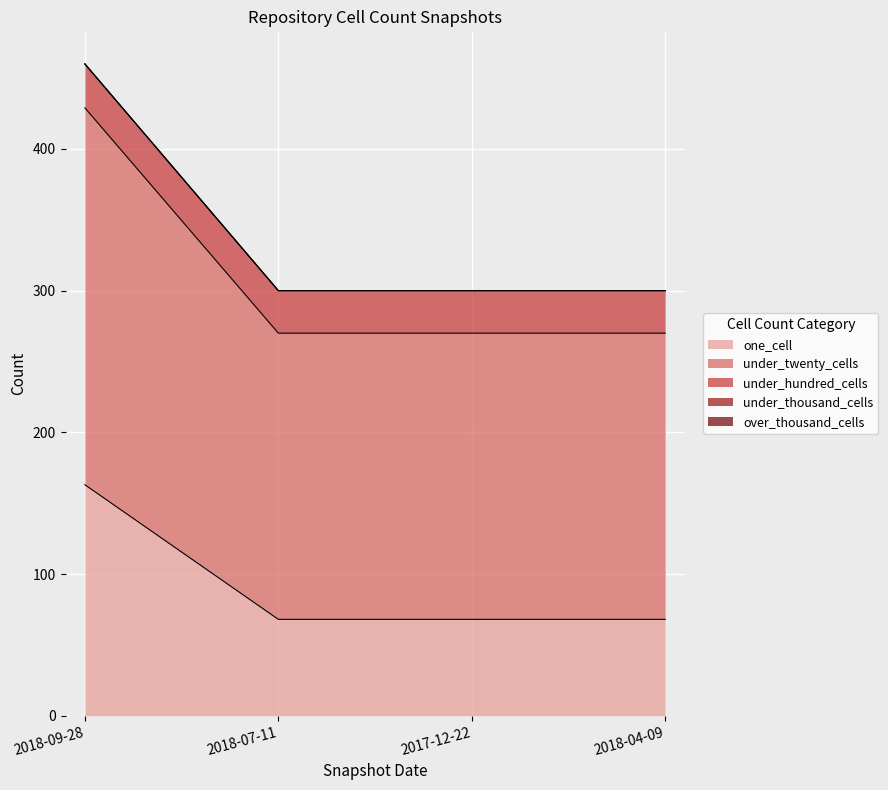

What is the label of the 3rd point from the left?

2017-12-22